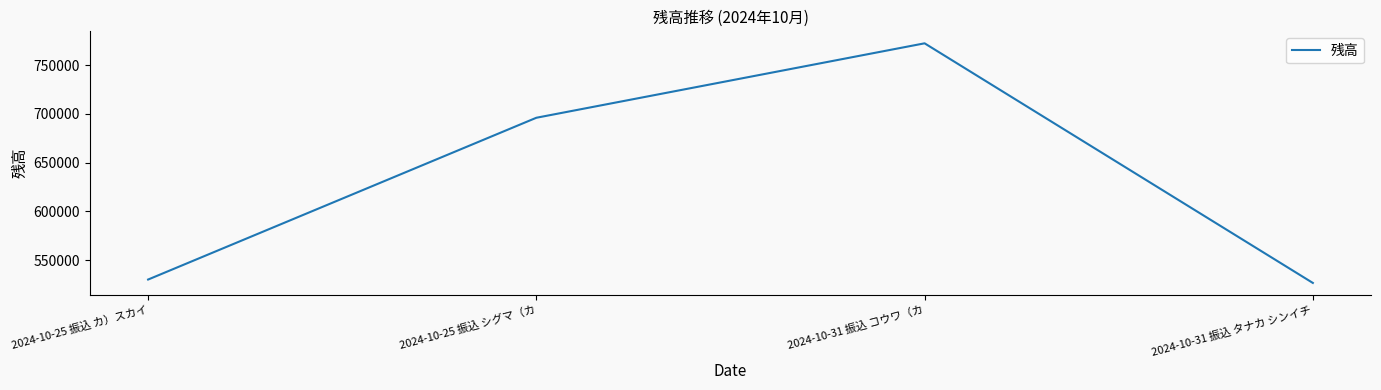

The chart shows a value of 1370384 at 2024-10-31 振込 コウワ（カ. True or false?

False